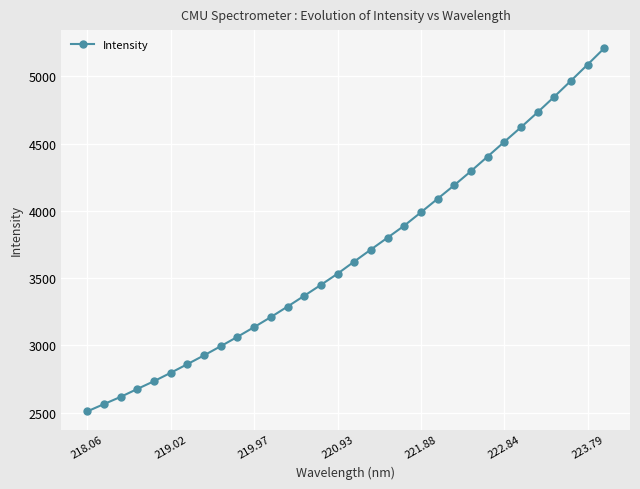

What is the smallest value displayed?

2510.6